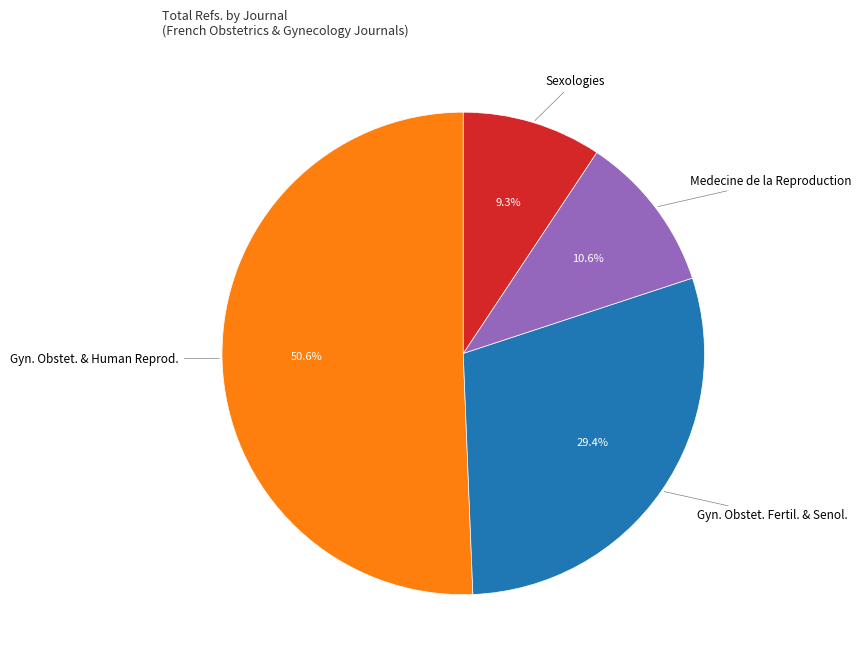

To the nearest percent, what is the difference between the largest and smallest slice percentages?

41%